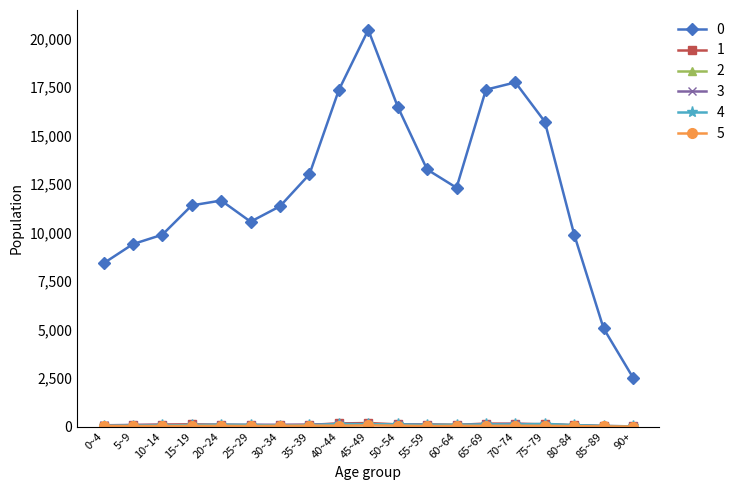

Does the chart have visible grid lines?

No